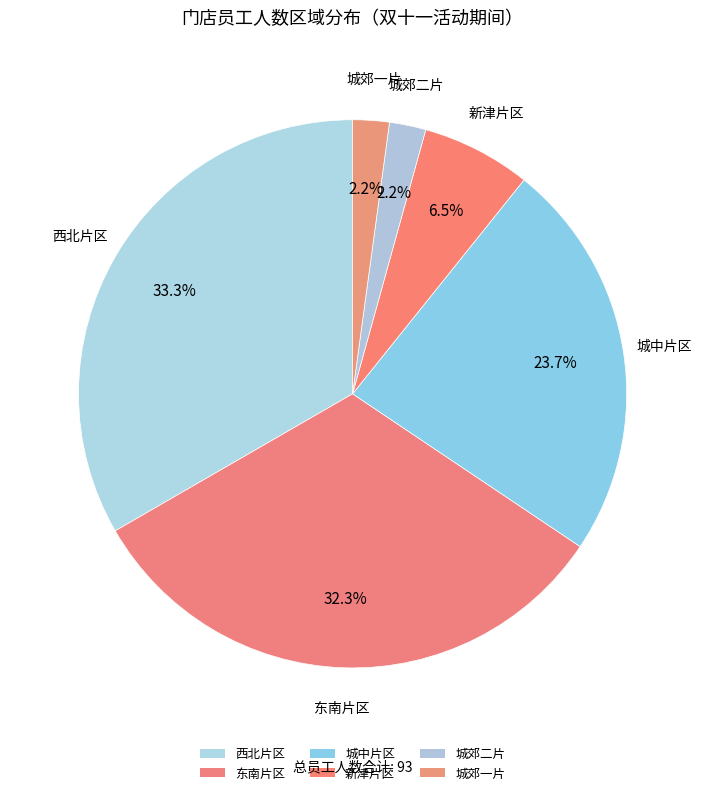

How many slices are in this pie chart?

6